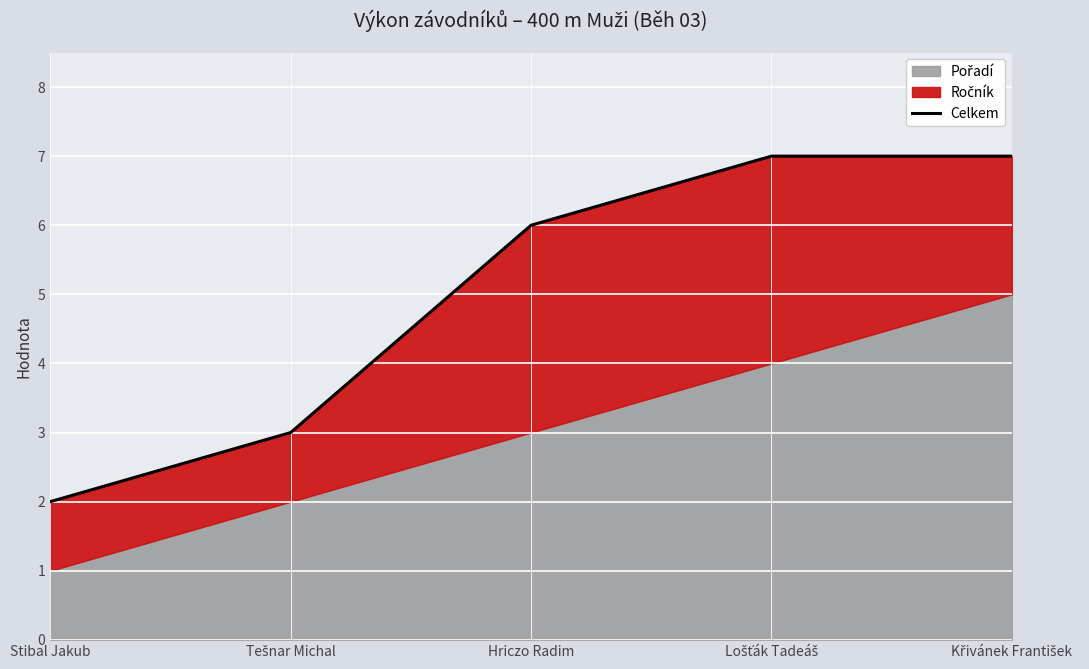

What is the value of the 3rd point from the left?

6